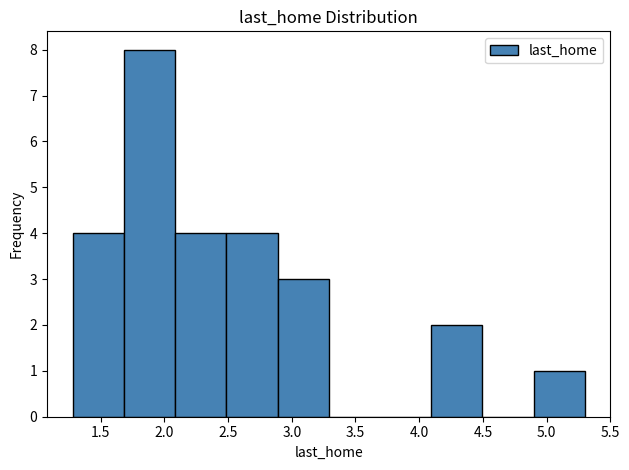

How tall is the bar that spans 4.1 to 4.5 on the x-axis? Neither the bar edges nor the heights are printed on the chart, so give them approximately, as read against the axes.

2